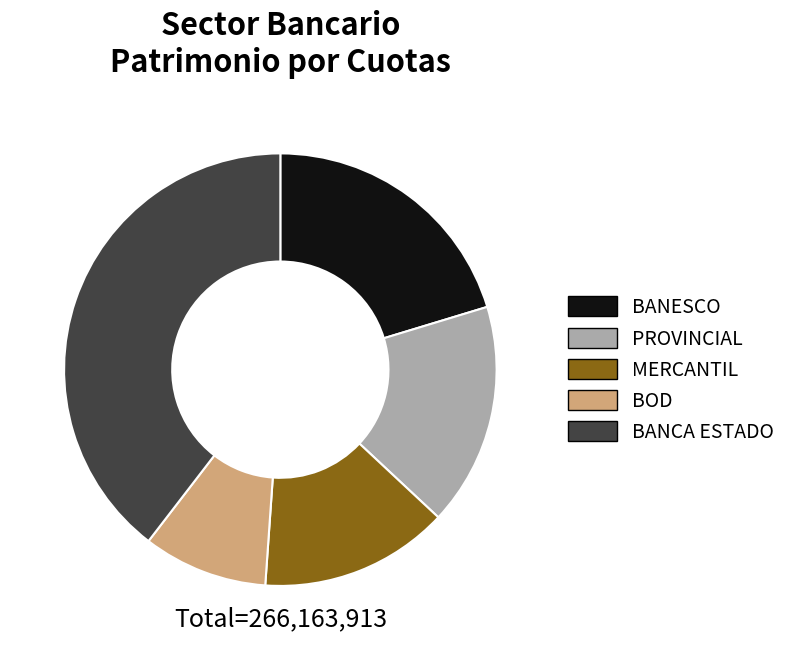

Is it true that BANESCO is 20% of the pie?

True